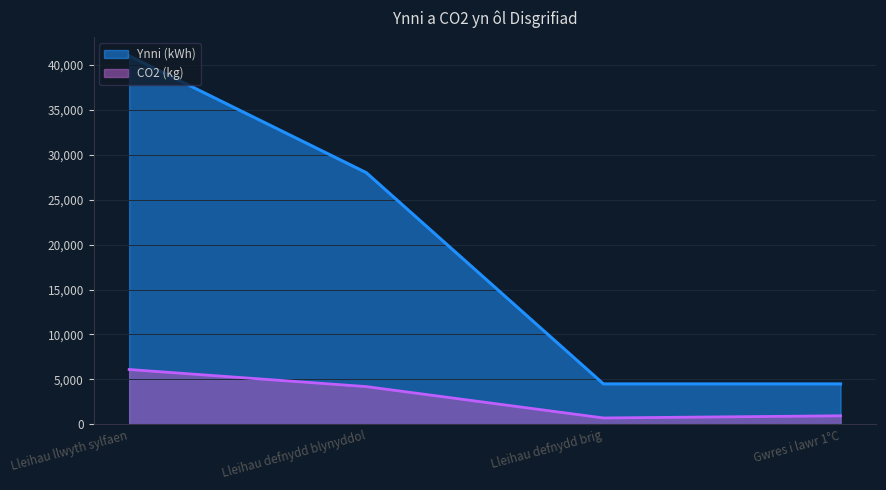

The CO2 (kg) series shows 938 at Lleihau defnydd brig. True or false?

False